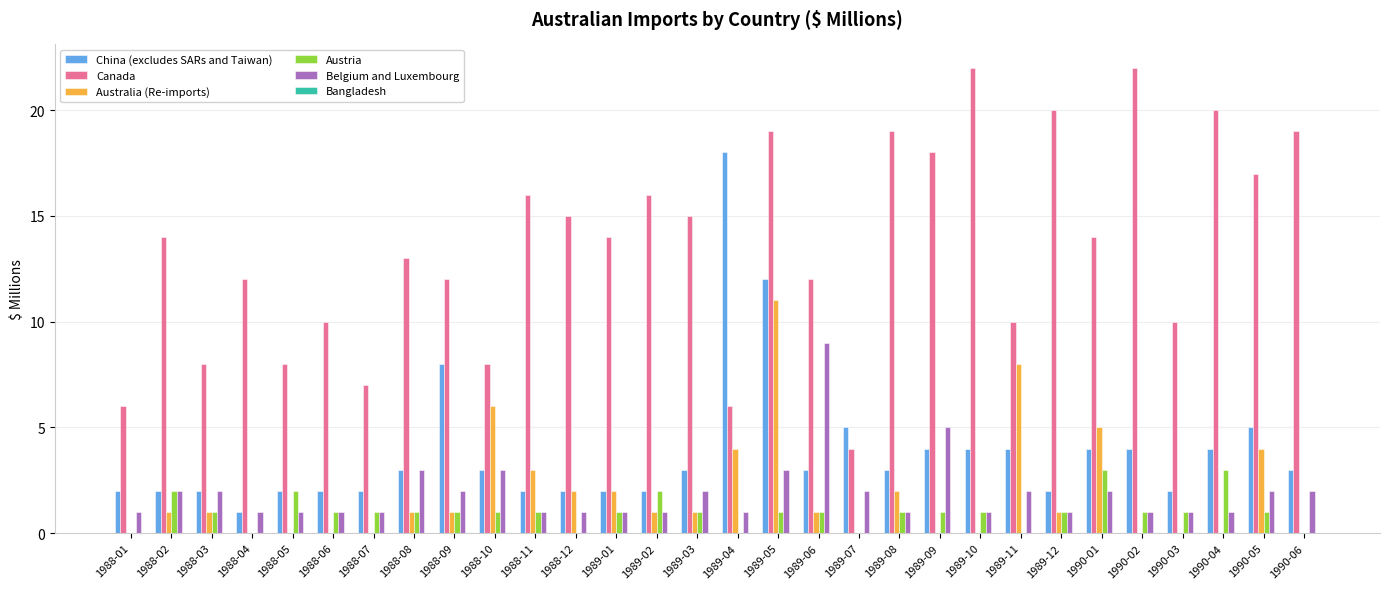

How many distinct data groups are displayed?

5